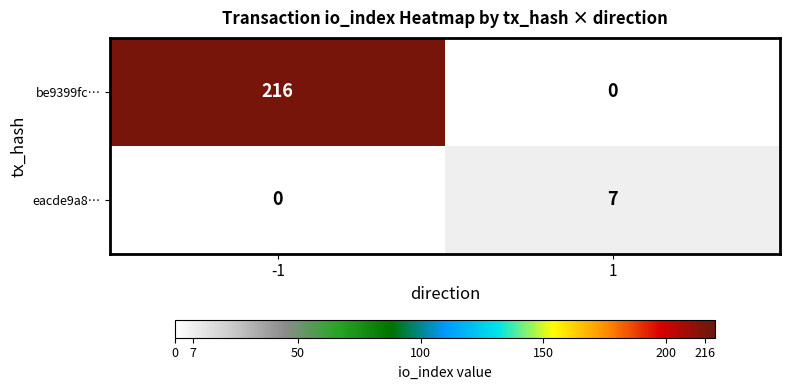

At how many categories does at least one series exceed 101?

1